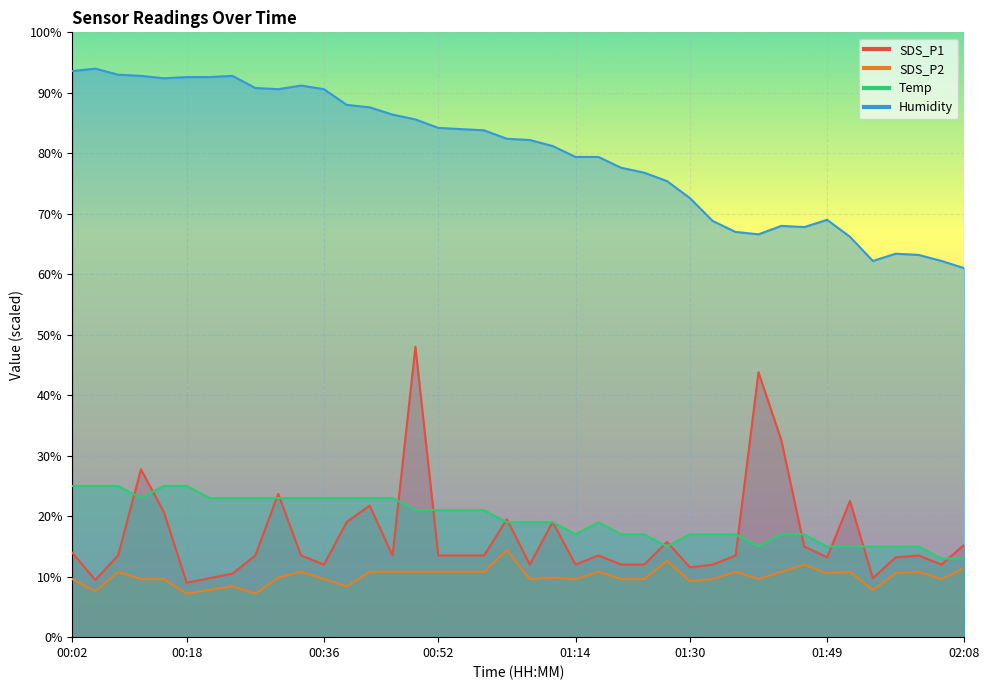

What is the highest value of the Humidity series?

94.0